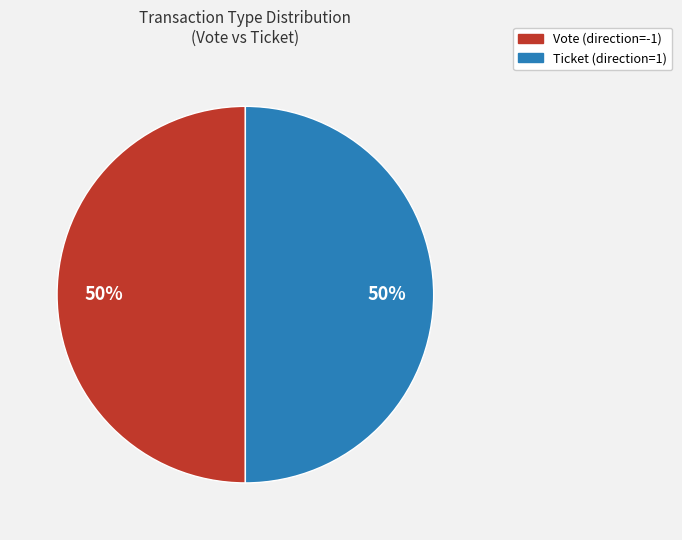

What percentage is the Vote (direction=-1) slice, to the nearest percent?

50%